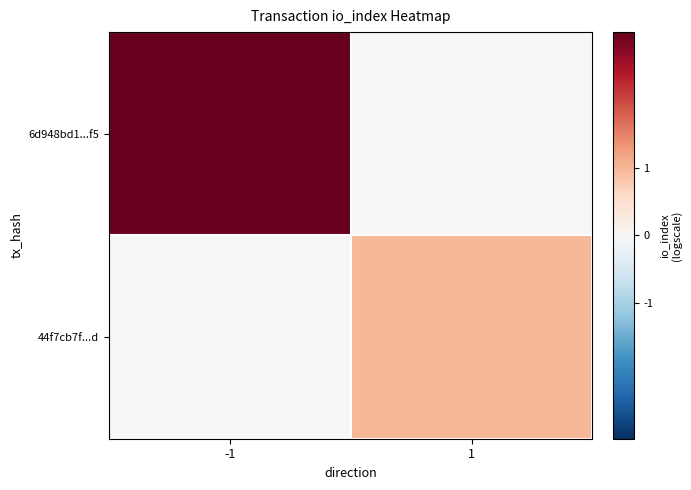

Reading left to right, extract all data points from this chart.

6d948bd1...f5: -1=3	1=0
44f7cb7f...d: -1=0	1=1